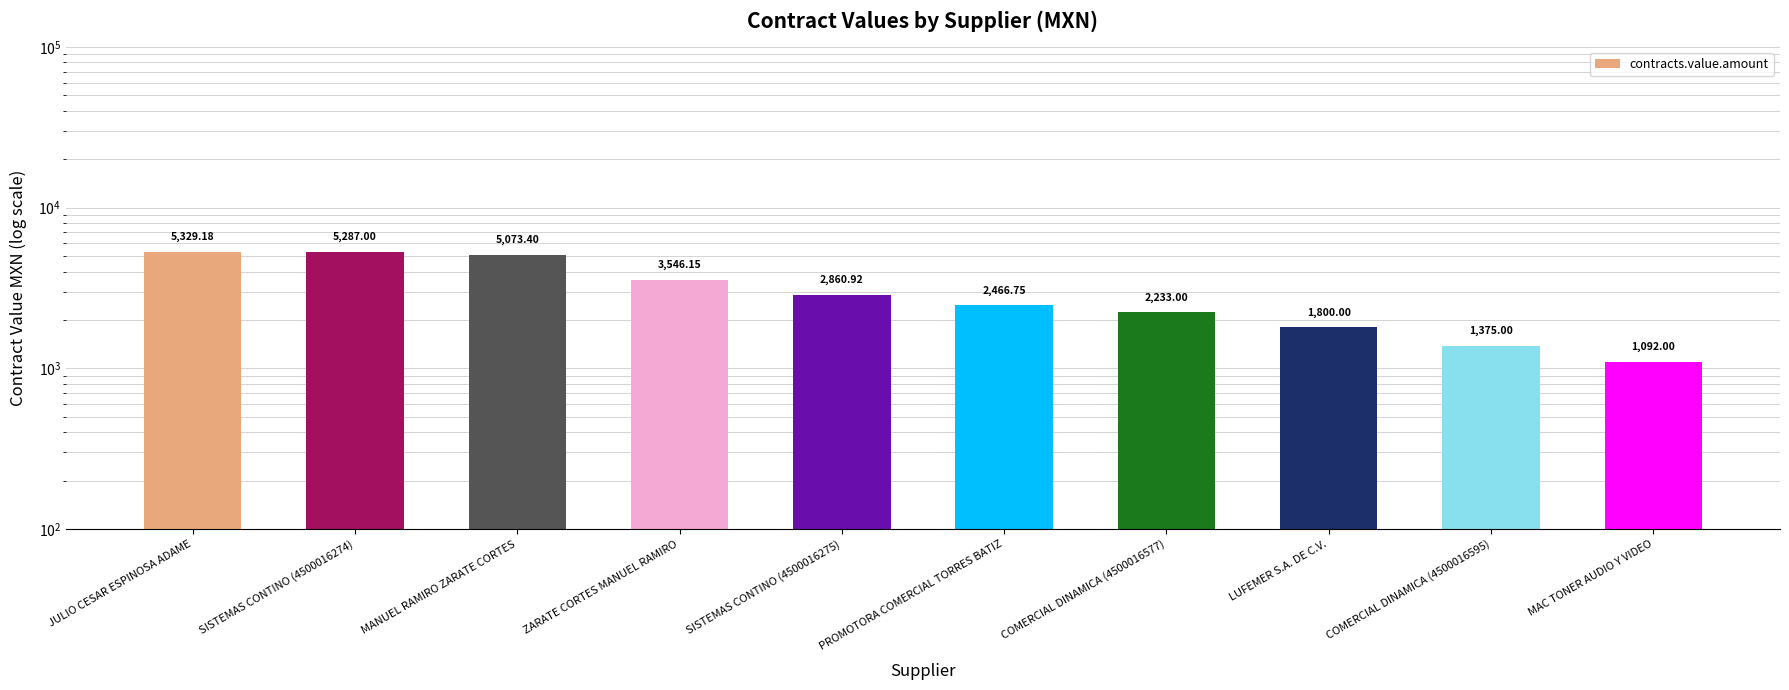

What is the approximate value at MAC TONER AUDIO Y VIDEO?

1092.0